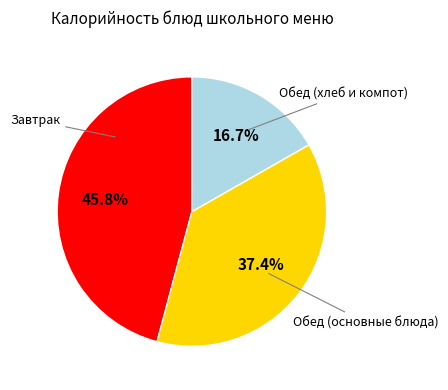

Is there a majority slice in this chart?

No